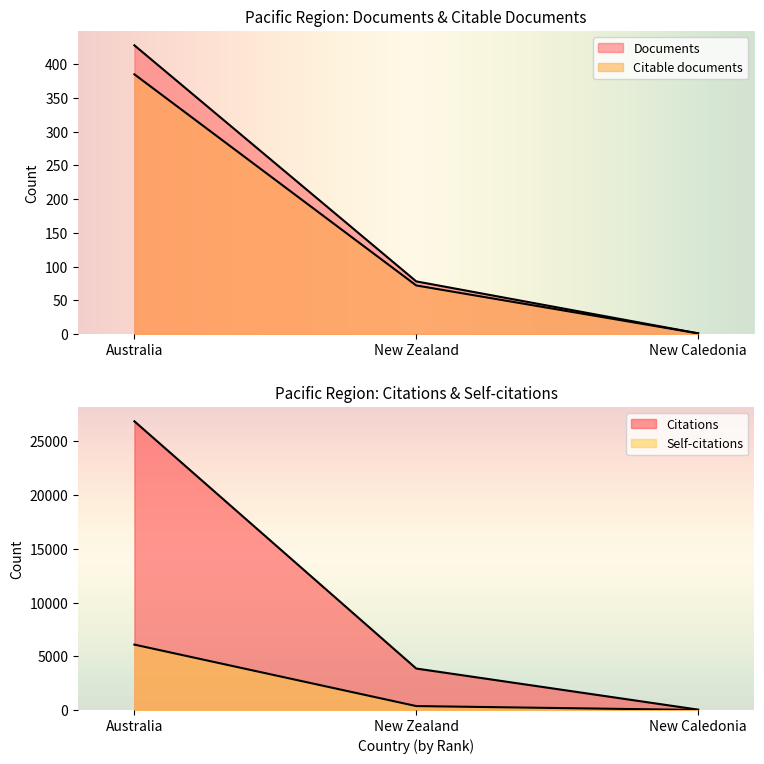

Which category has the lowest value in the Self-citations series?

New Caledonia